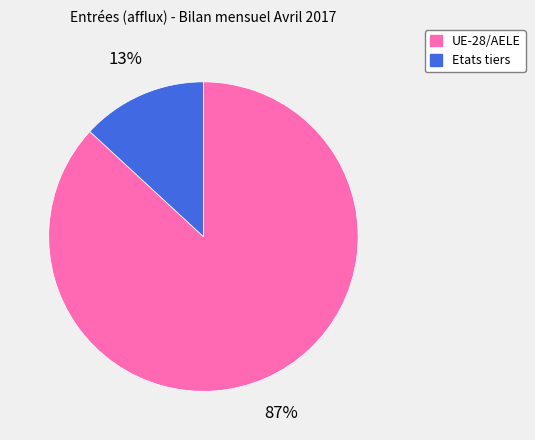

Does UE-28/AELE account for over 50% of the chart?

Yes